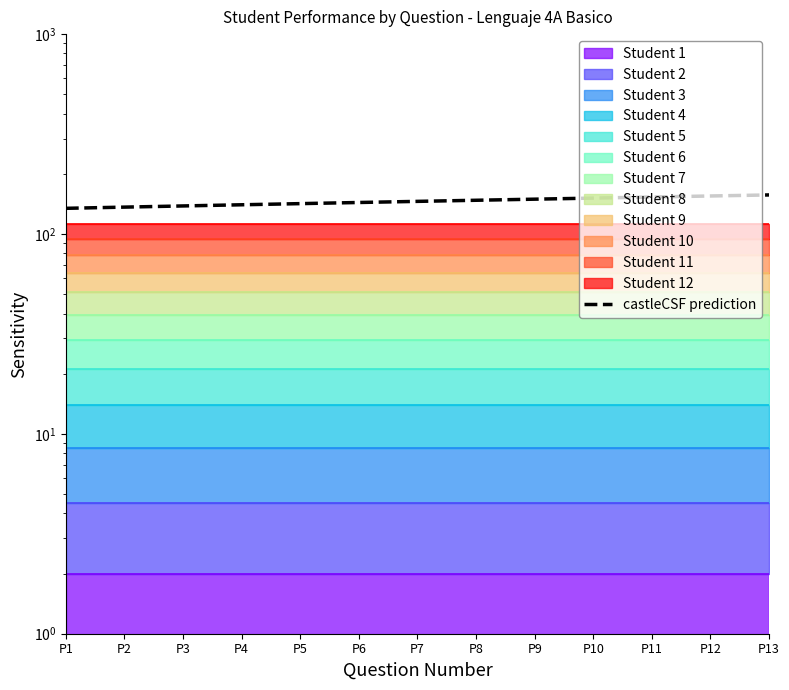

List the labels in order of value, smallest first.

P1, P2, P3, P4, P5, P6, P7, P8, P9, P10, P11, P12, P13